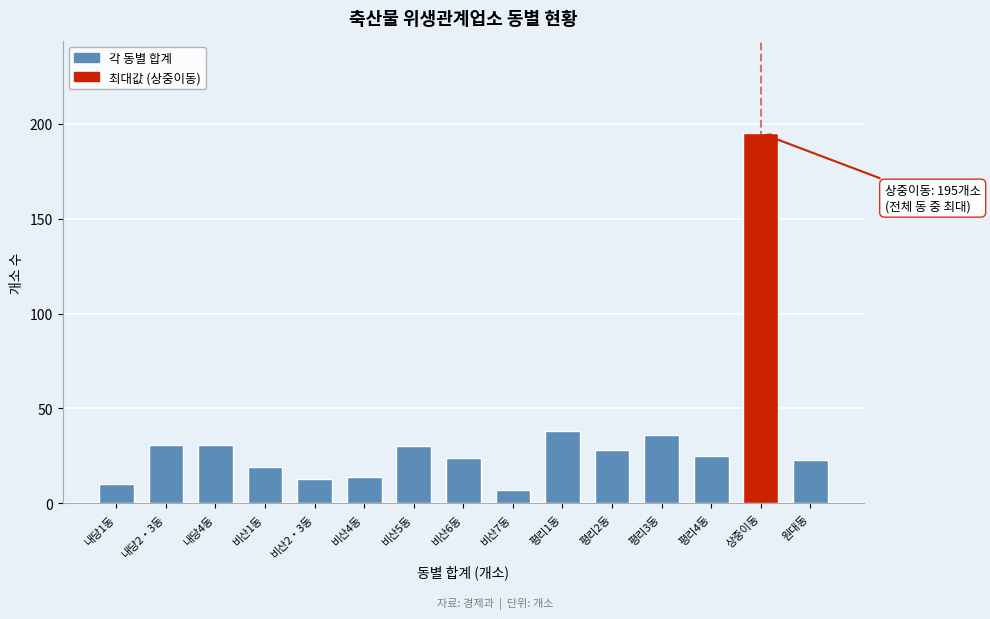

Reading left to right, transcribe all the data shown in this chart.

10	31	31	19	13	14	30	24	7	38	28	36	25	195	23